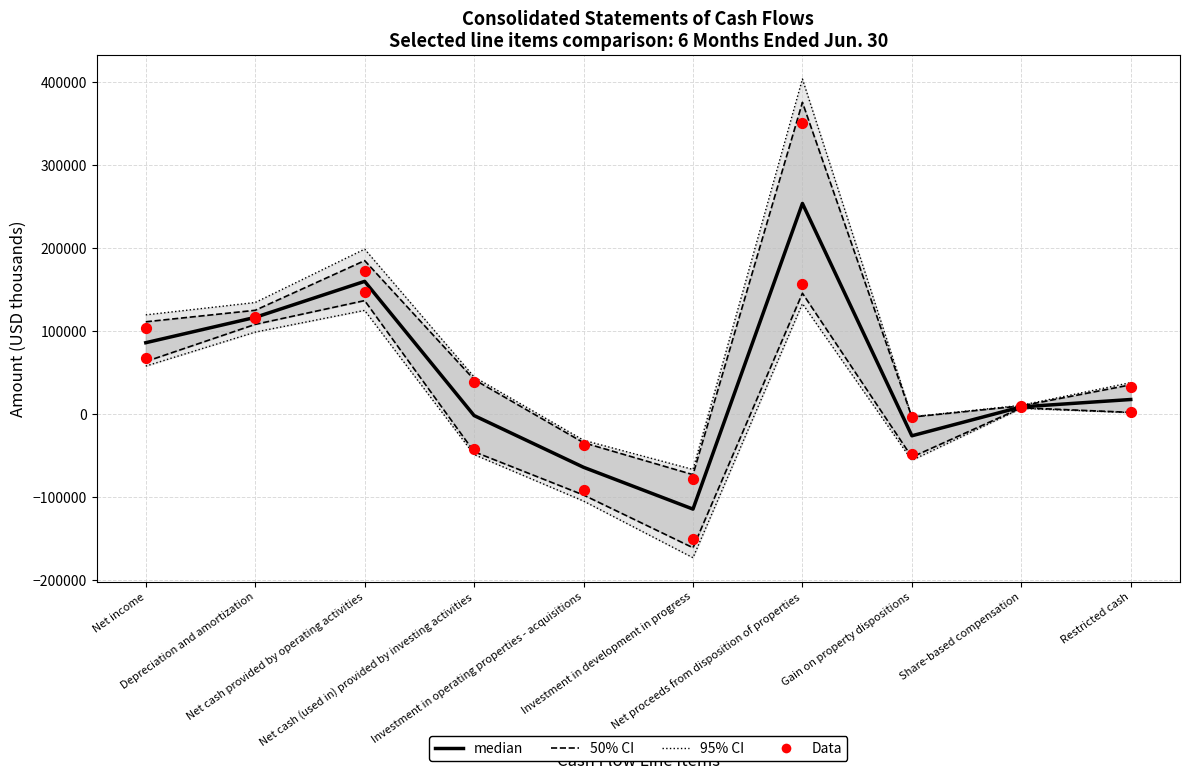

What is the total value across all series at Net cash (used in) provided by investing activities?

-137097.3